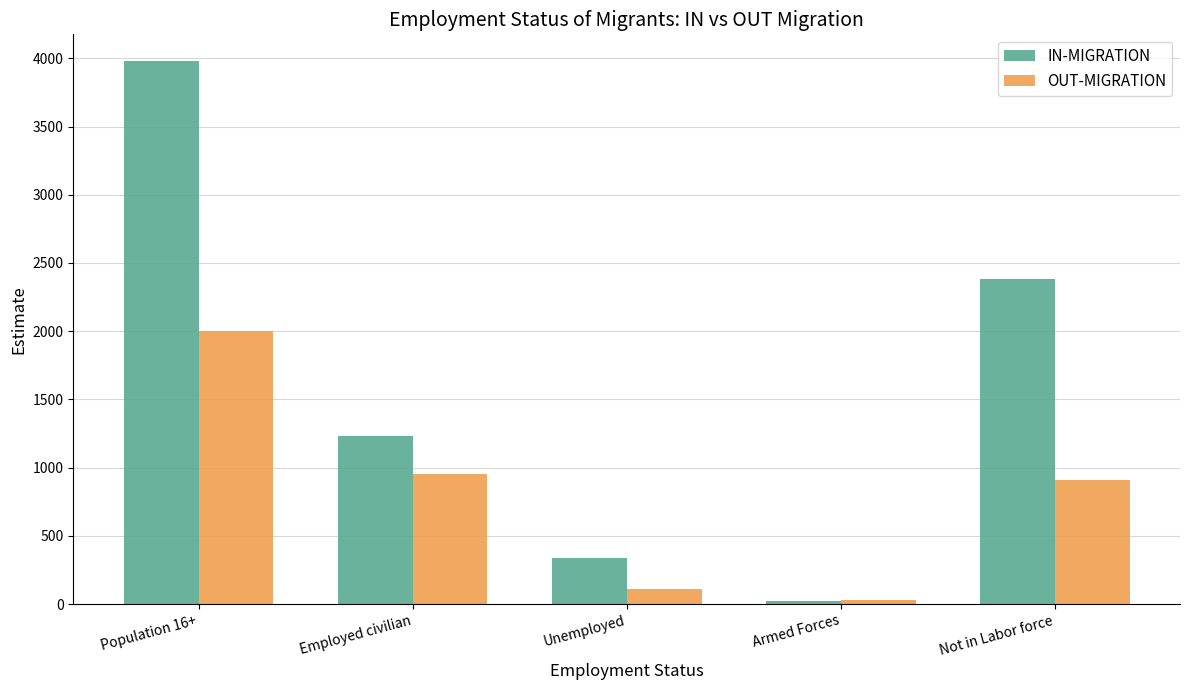

What is the smallest value displayed?

25